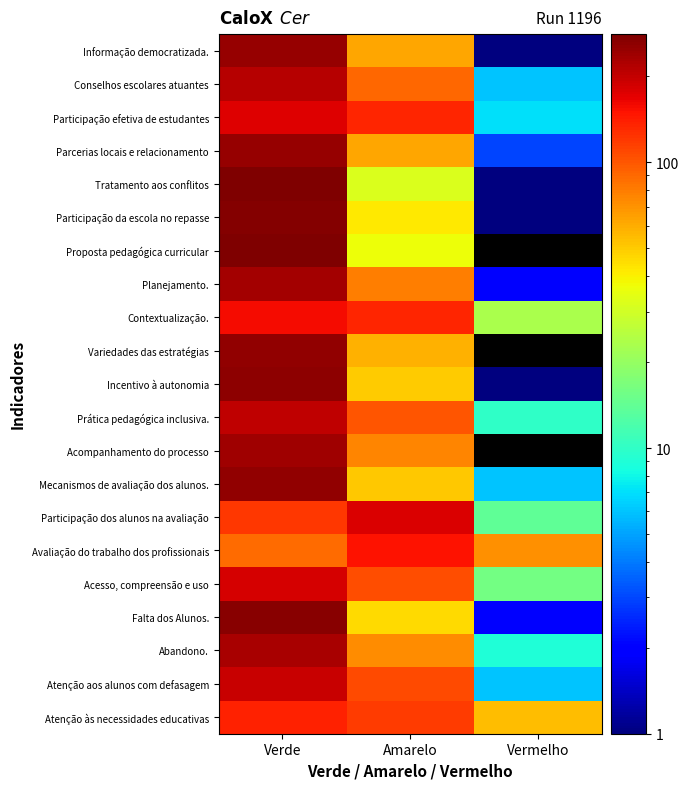

Between Verde and Amarelo, which series saw the biggest shift?

Tratamento aos conflitos